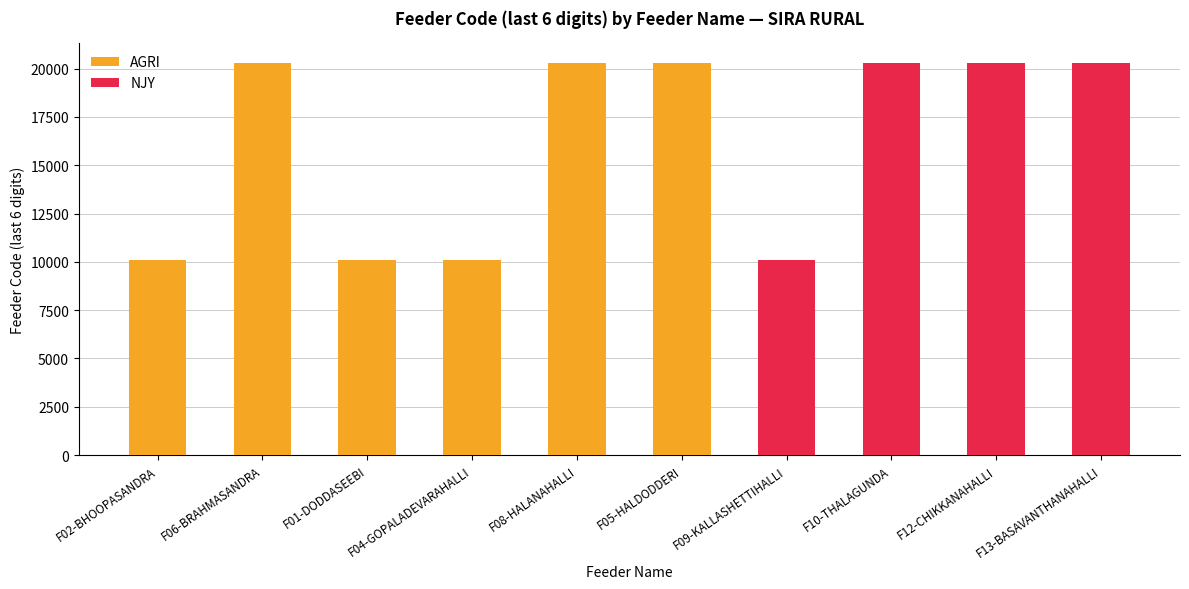

What is the label of the 8th bar from the right?

F01-DODDASEEBI